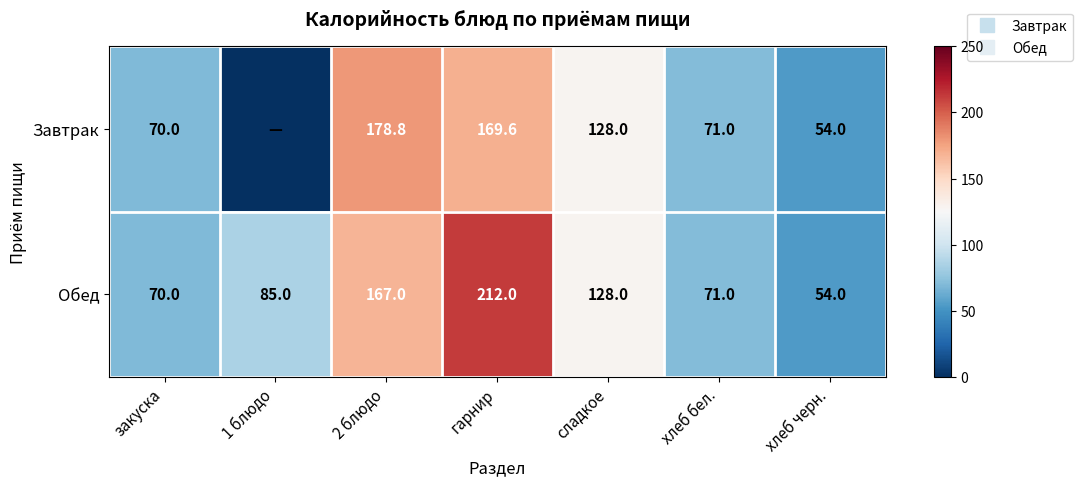

Read the Завтрак value at сладкое.

128.0